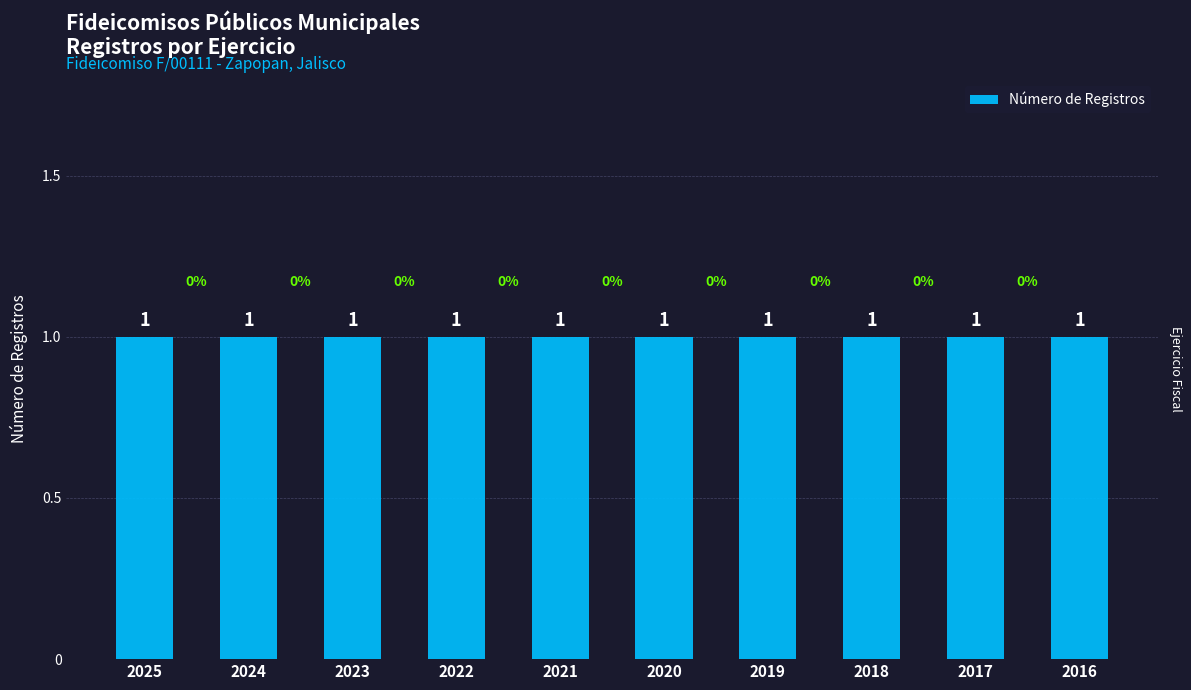

List the labels in order of value, smallest first.

2016, 2017, 2018, 2019, 2020, 2021, 2022, 2023, 2024, 2025